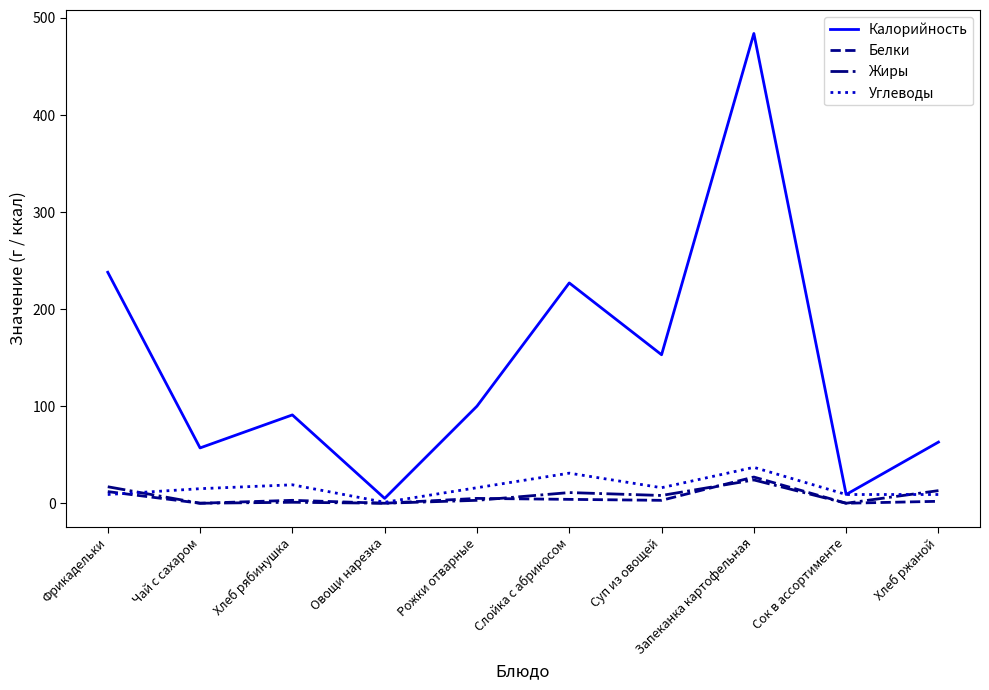

At which label is Калорийность closest to 244?

Фрикадельки